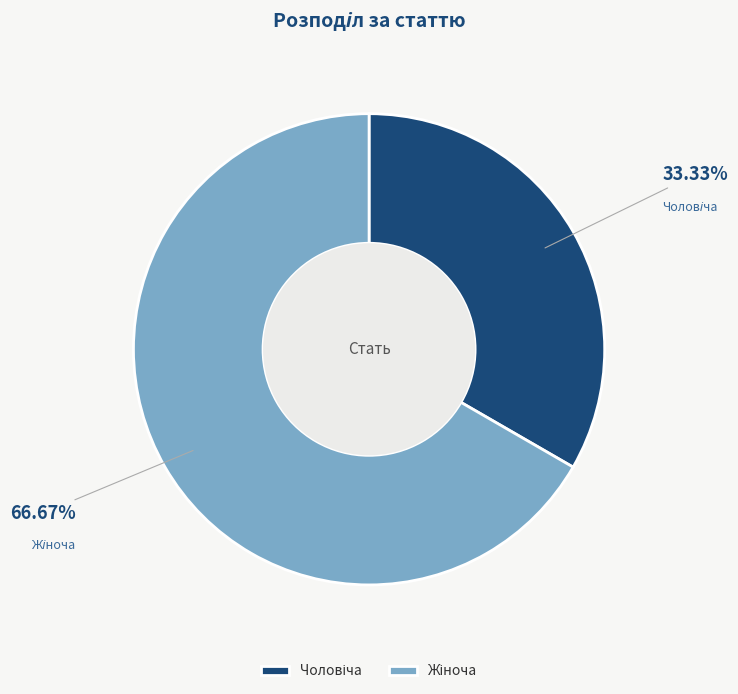

Is there a majority slice in this chart?

Yes